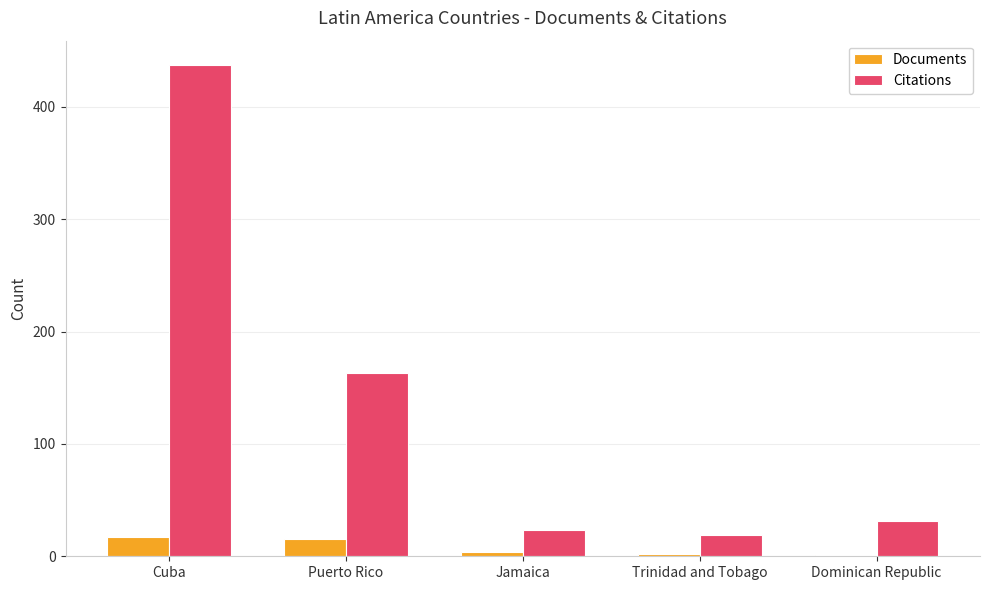

The Documents series shows 17 at Cuba. True or false?

True